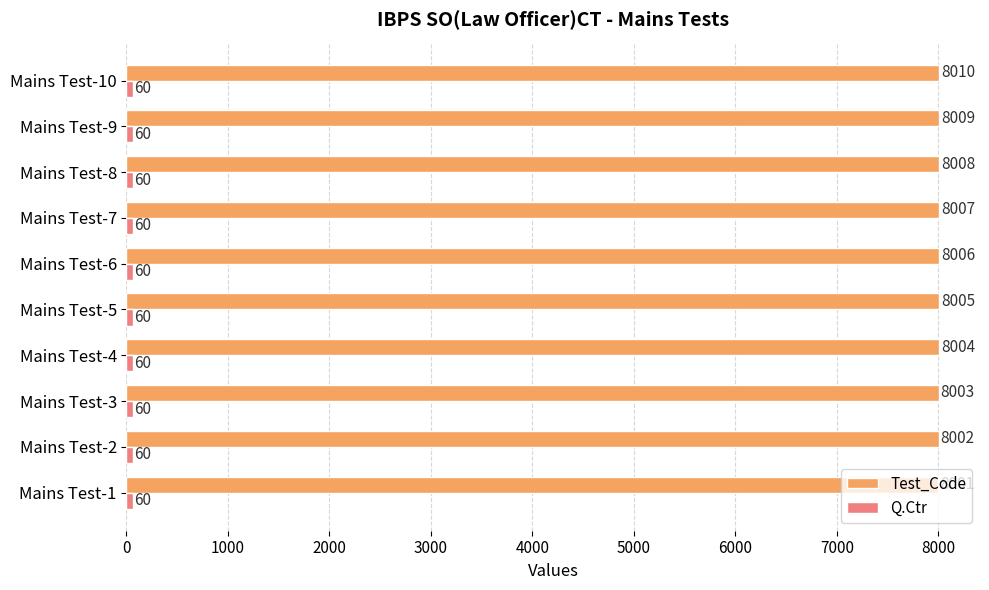

What is the difference between the maximum and minimum values in the Test_Code series?

9